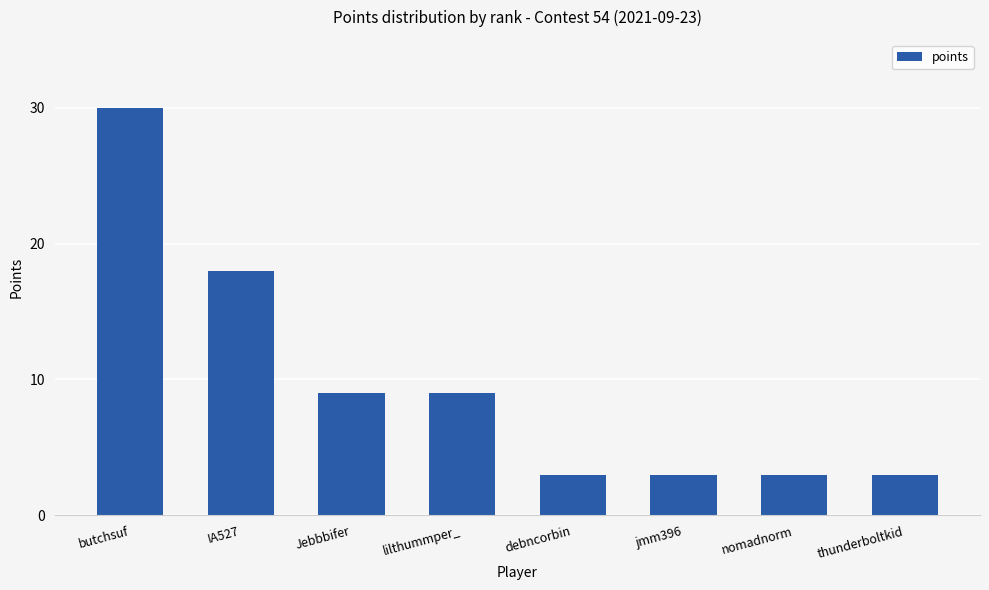

How many data points are less than 9?

4